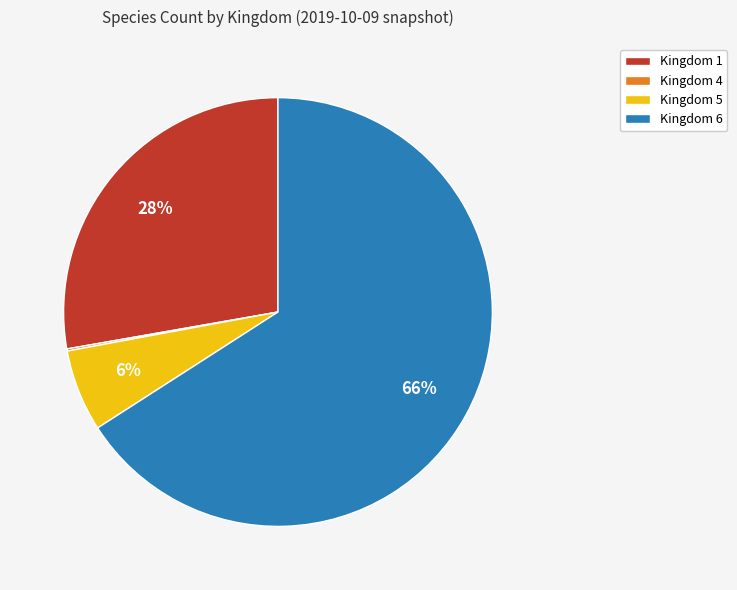

True or false: Kingdom 1 accounts for 33% of the total.

False